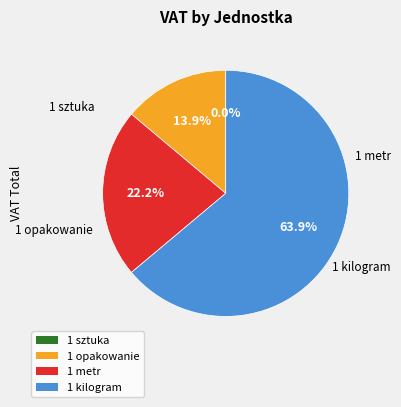

True or false: 1 sztuka accounts for 0% of the total.

True